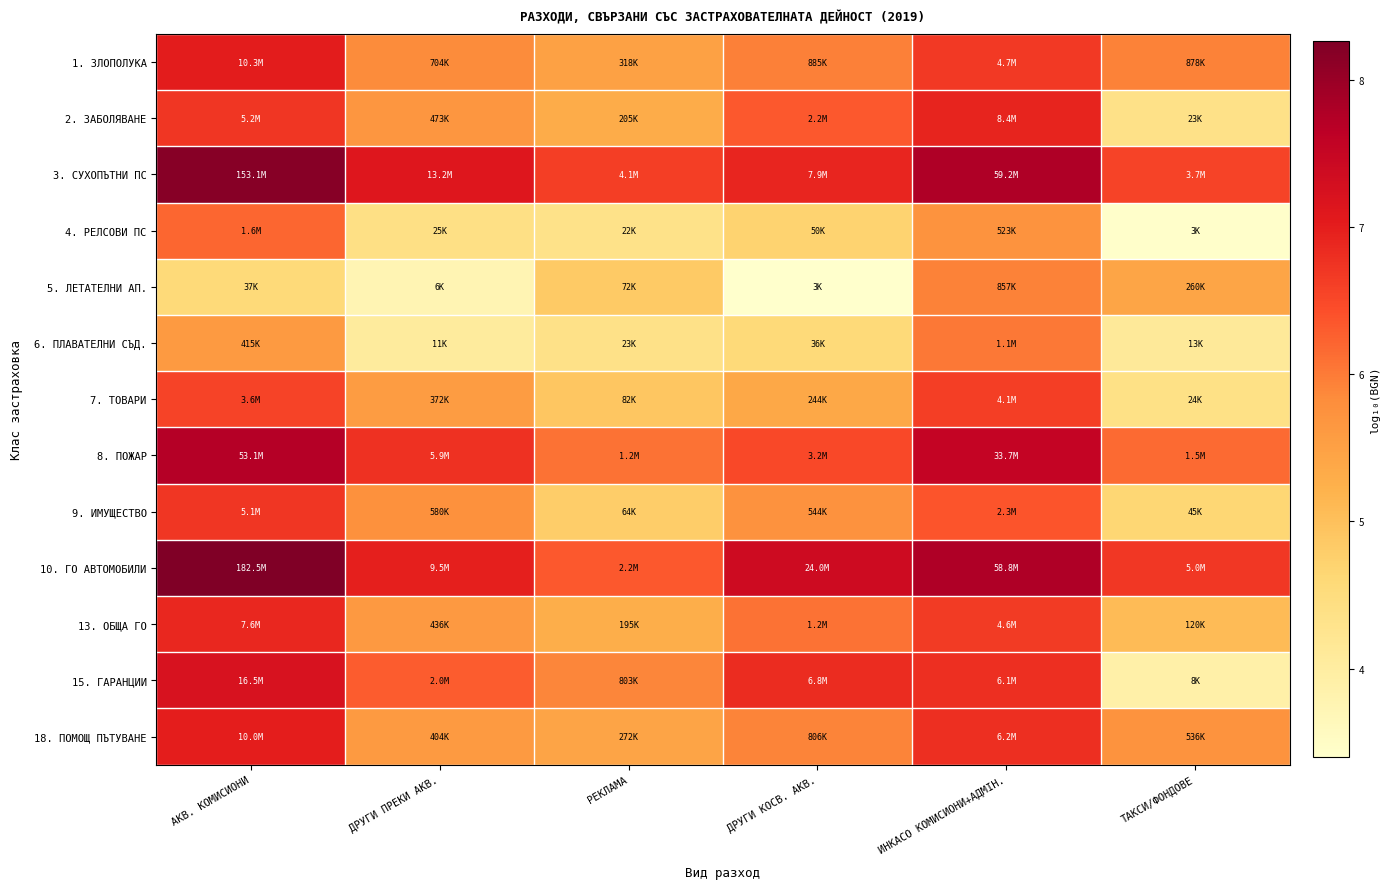

Which series has the largest total across all categories?

10. ГО АВТОМОБИЛИ